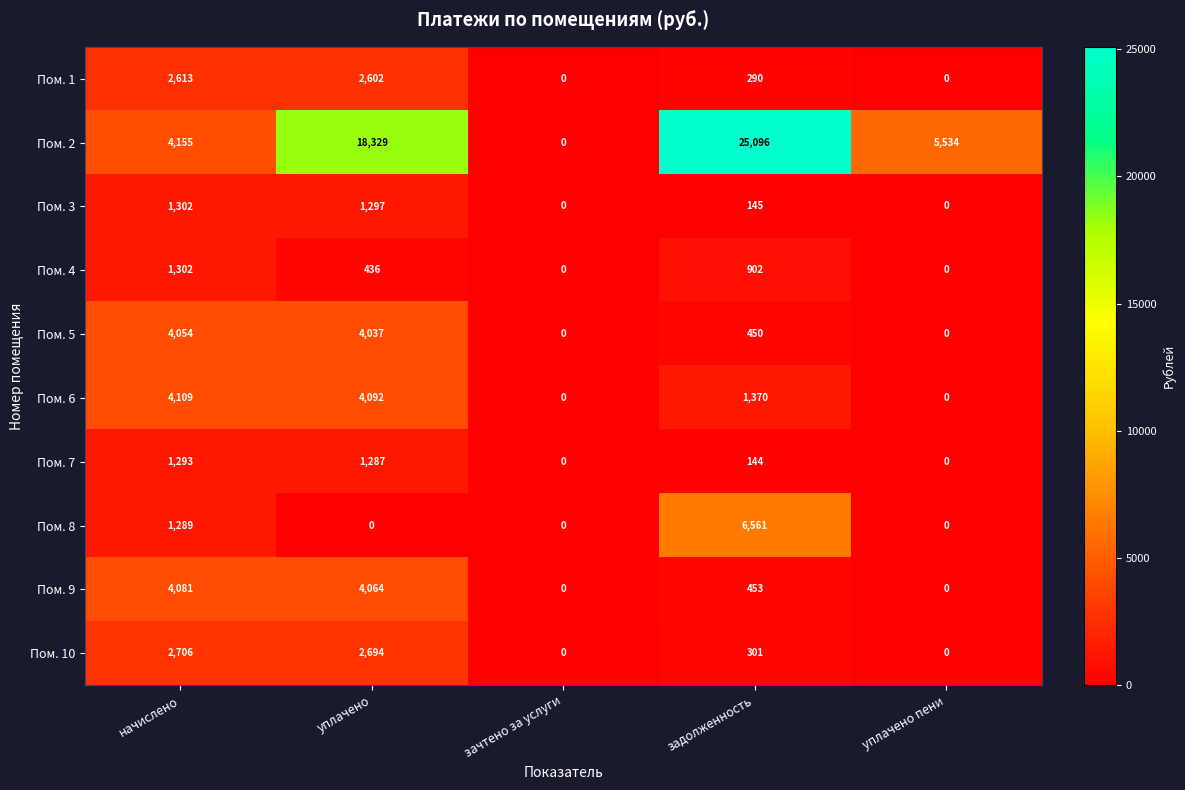

At задолженность, list the series in order from largest to smallest.

Пом. 2, Пом. 8, Пом. 6, Пом. 4, Пом. 9, Пом. 5, Пом. 10, Пом. 1, Пом. 3, Пом. 7